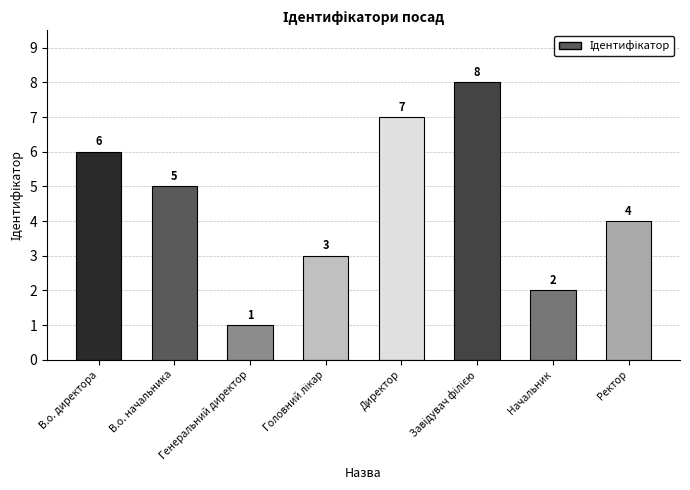

Count the values in the range 3 to 7.

5